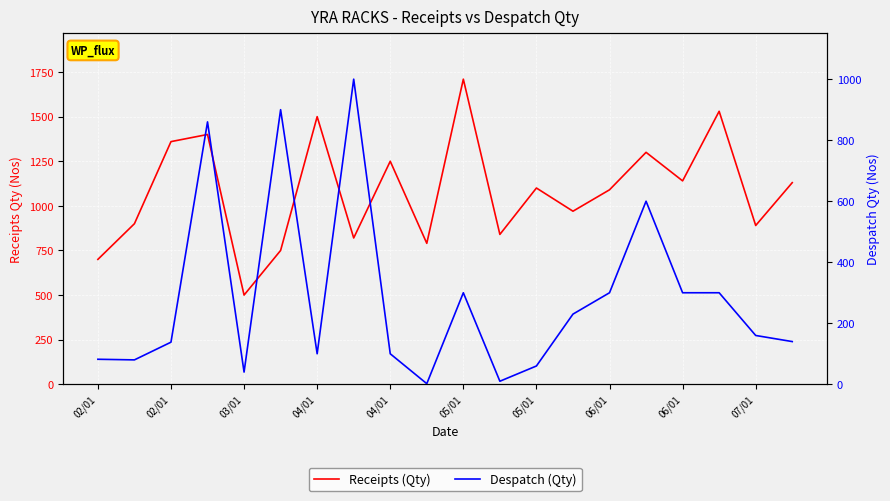

Is it true that Despatch (Qty) equals 10 at 11?

True